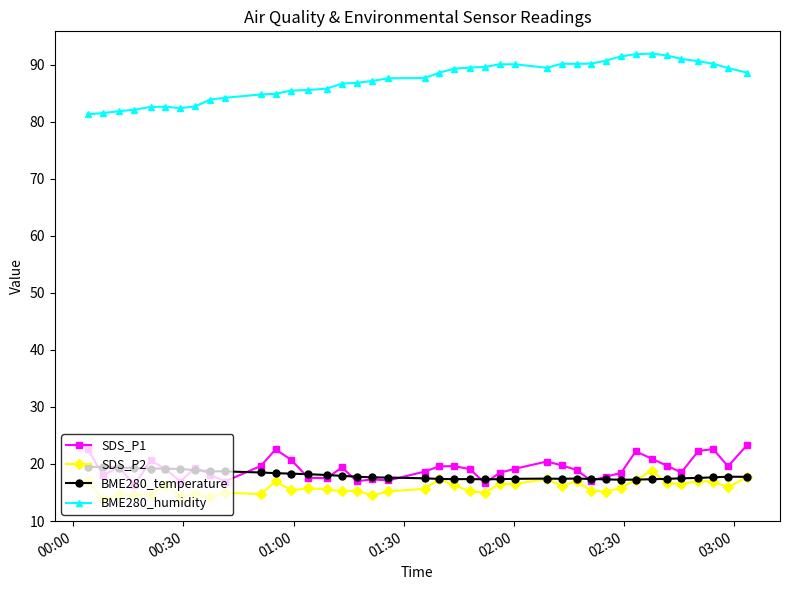

How many lines are shown in the chart?

4